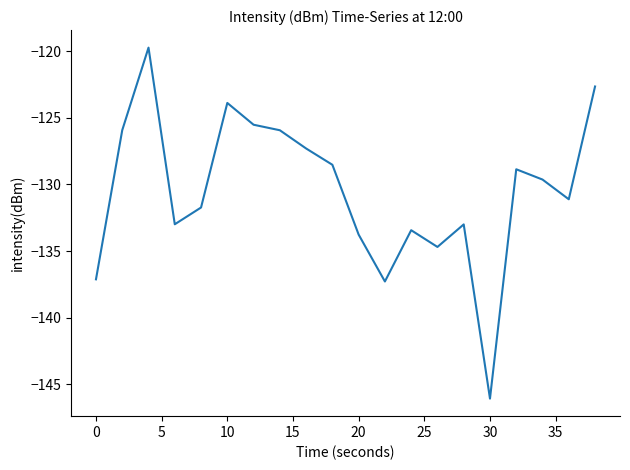

Count the number of data series in this chart.

1